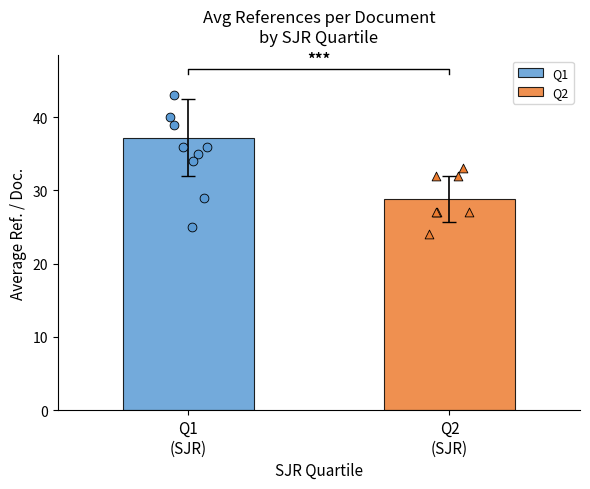

At which category is the sum across all series the highest?

Q1